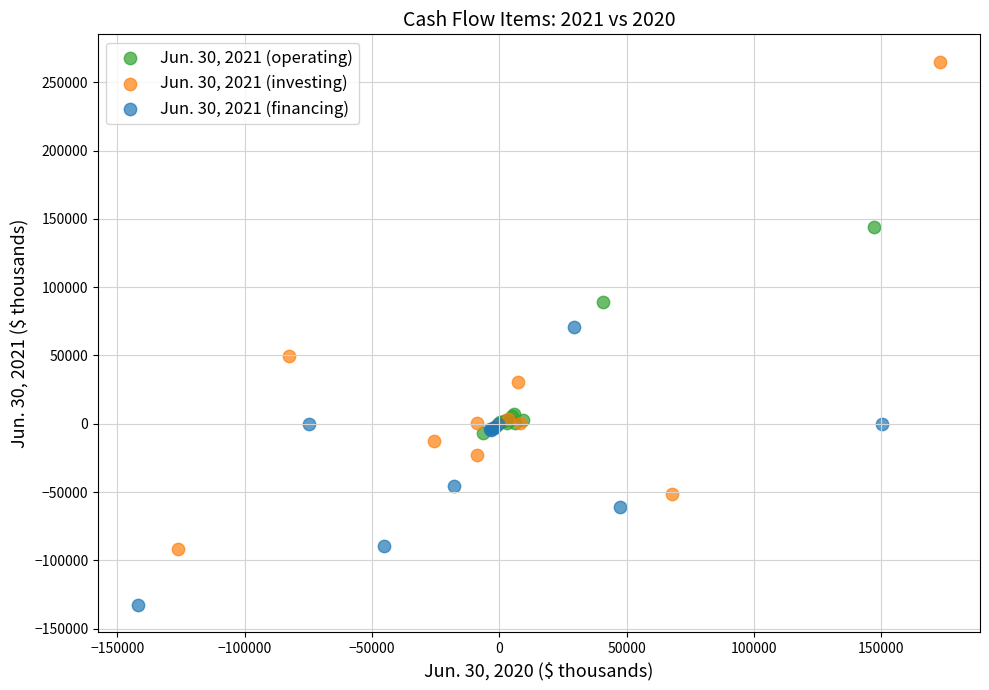

What are all the series names shown in the legend?

Jun. 30, 2021 (operating), Jun. 30, 2021 (investing), Jun. 30, 2021 (financing)